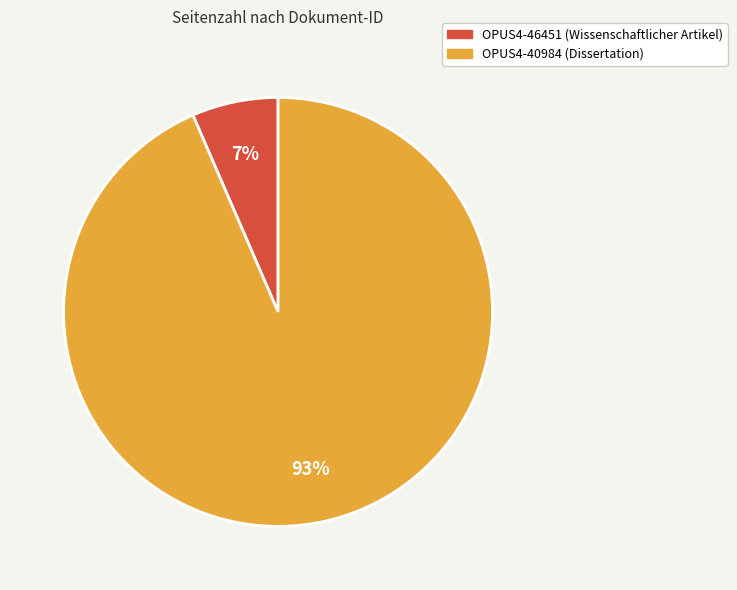

True or false: OPUS4-40984 (Dissertation) accounts for 82% of the total.

False